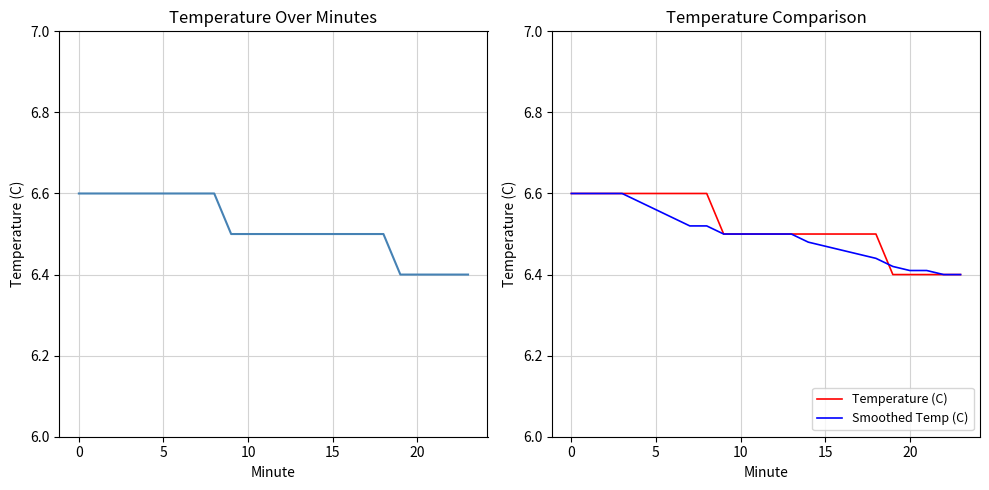

What is the average value of the Smoothed Temp (C) series?

6.5